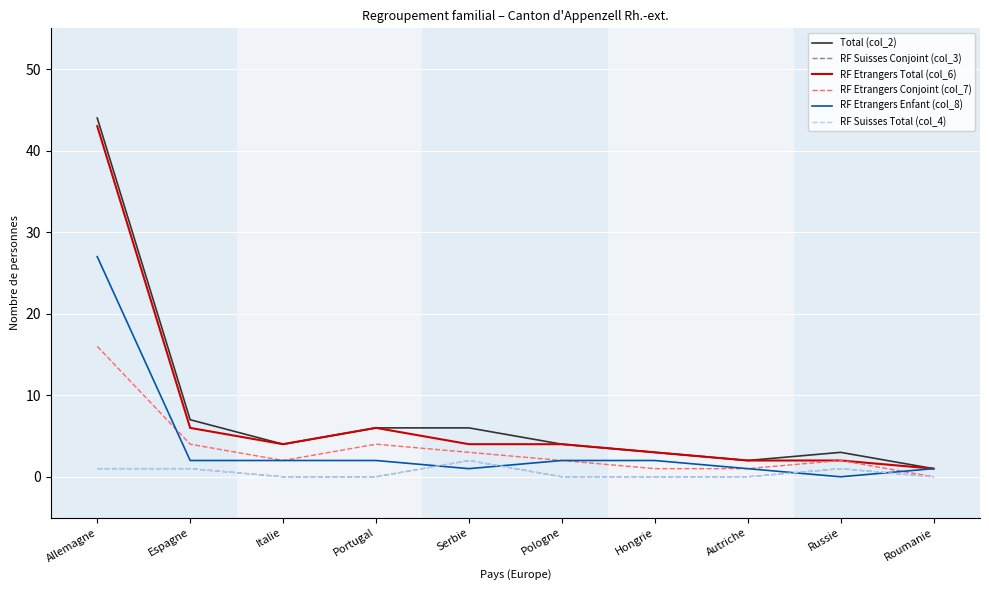

Does the chart have visible grid lines?

Yes